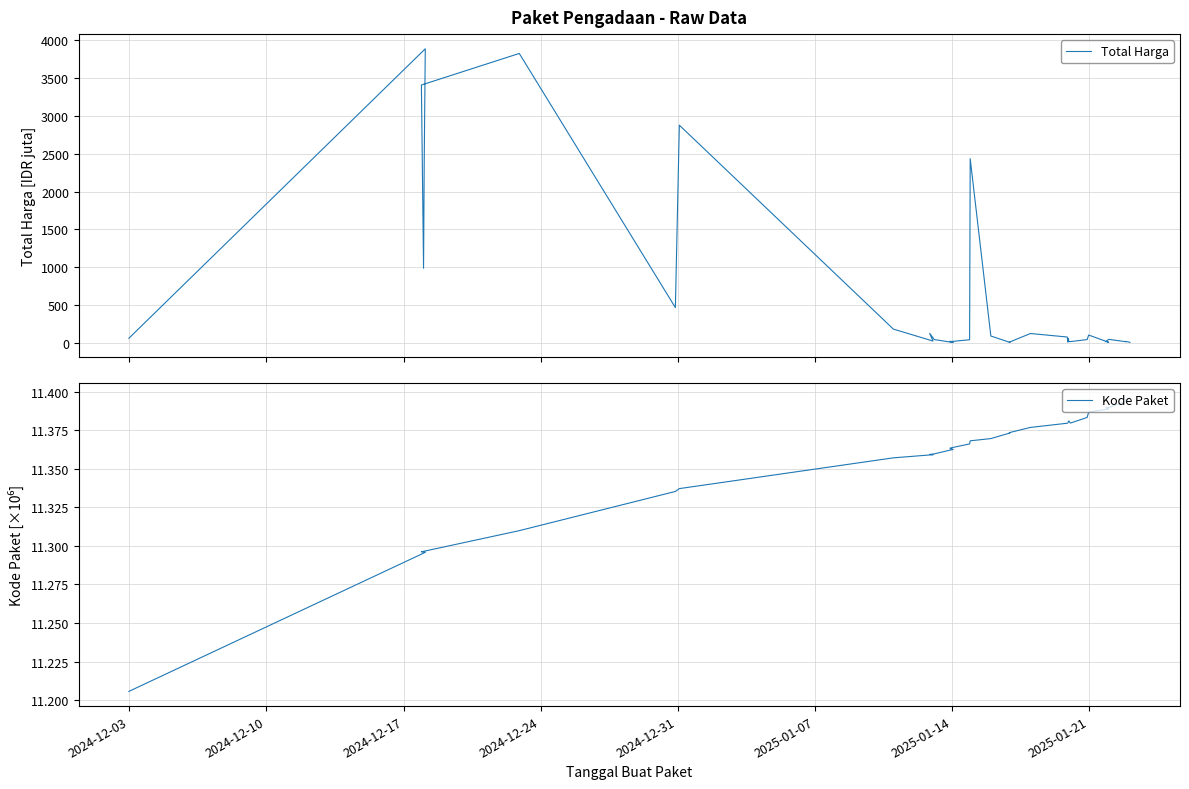

How many intersections are there between Kode Paket and Total Harga?

9